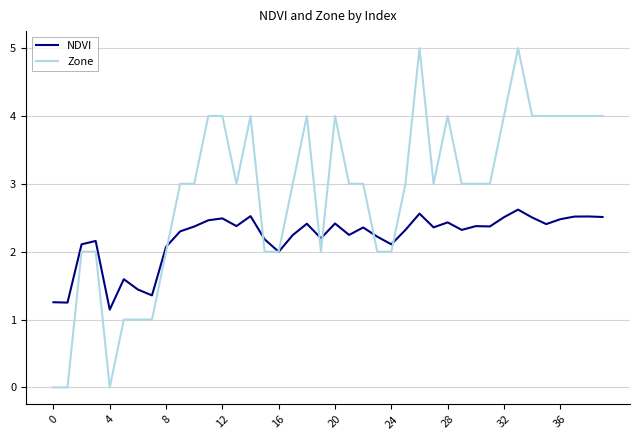

List the series in order of their peak value, lowest first.

NDVI, Zone